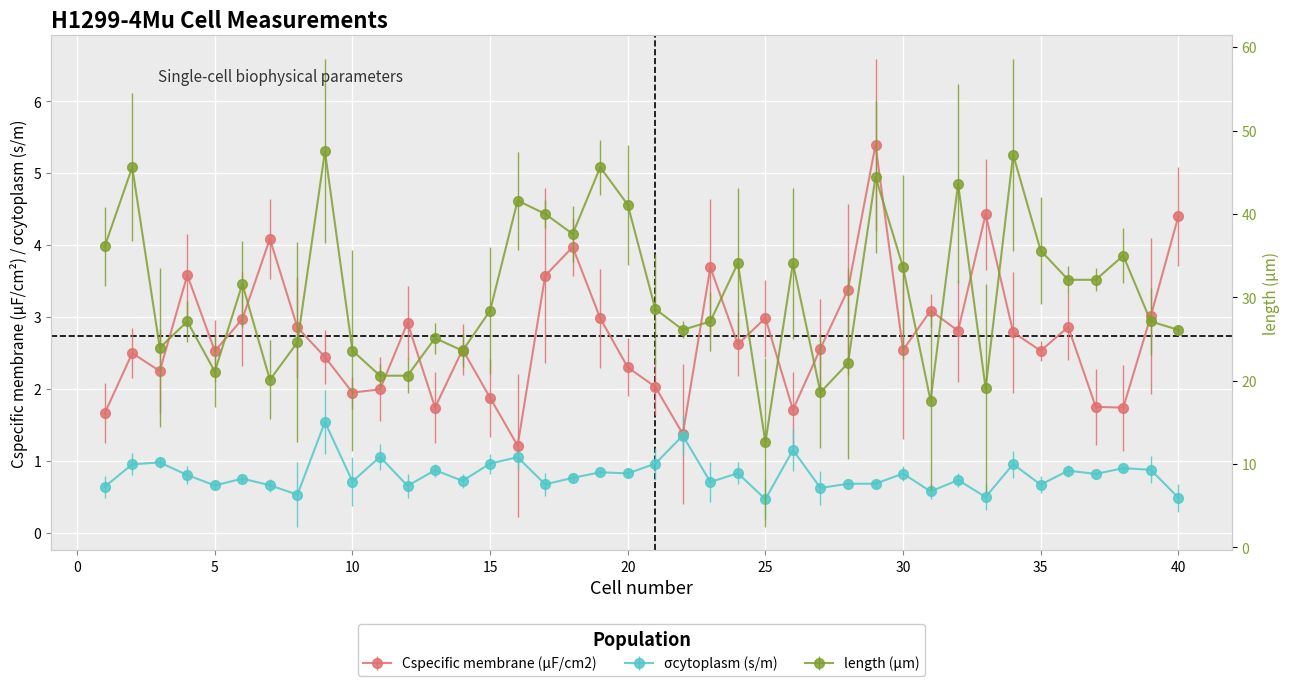

At how many categories does at least one series exceed 34?

15